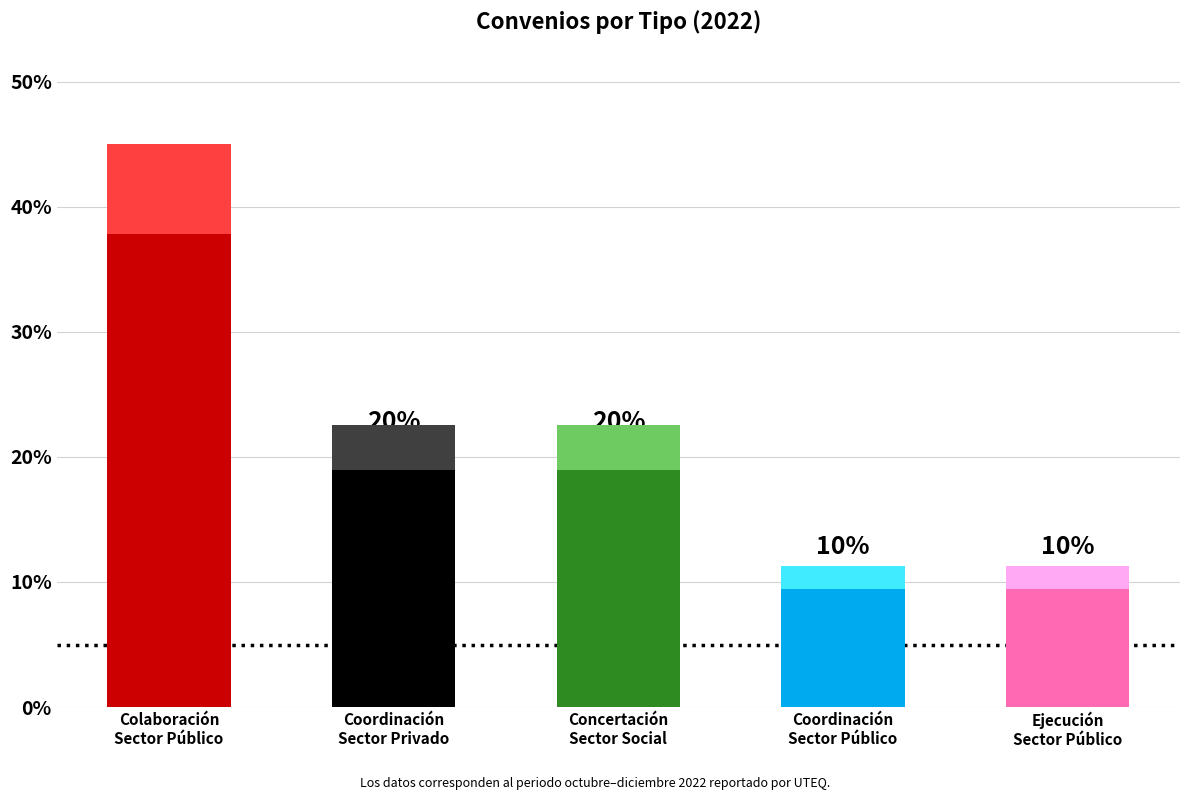

Rank the categories by value from lowest to highest.

Coordinación
Sector Público, Ejecución
Sector Público, Coordinación
Sector Privado, Concertación
Sector Social, Colaboración
Sector Público